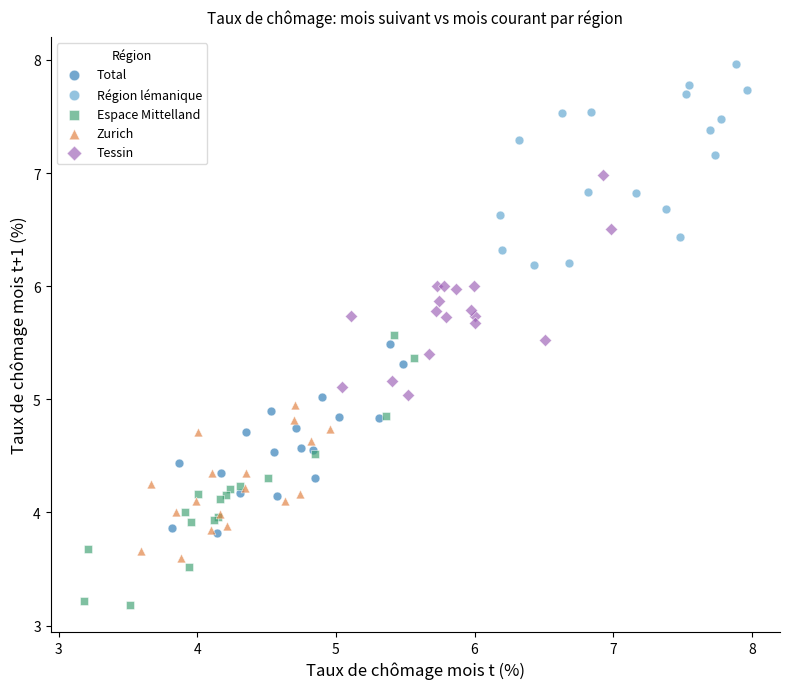

What are all the series names shown in the legend?

Total, Région lémanique, Espace Mittelland, Zurich, Tessin